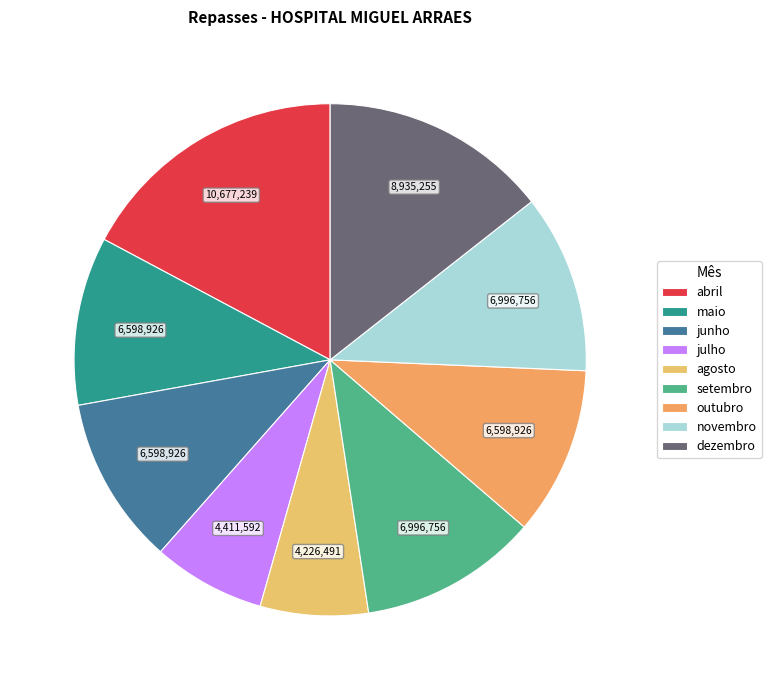

Which has a higher value, junho or agosto?

junho